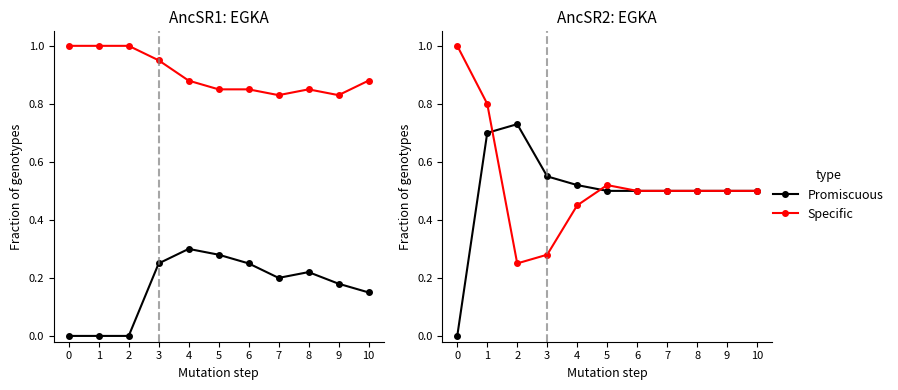

How many distinct data groups are displayed?

2